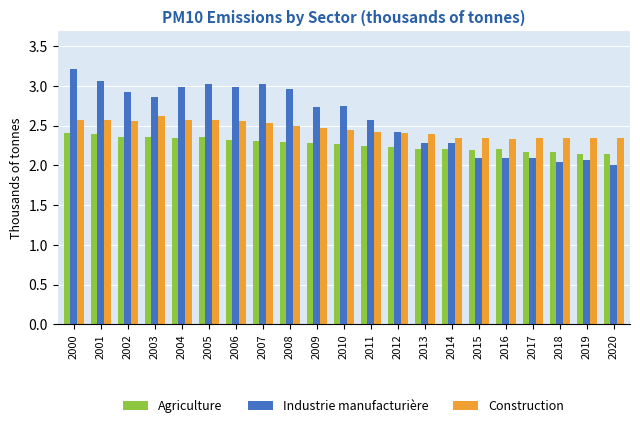

What are all the series names shown in the legend?

Agriculture, Industrie manufacturière, Construction